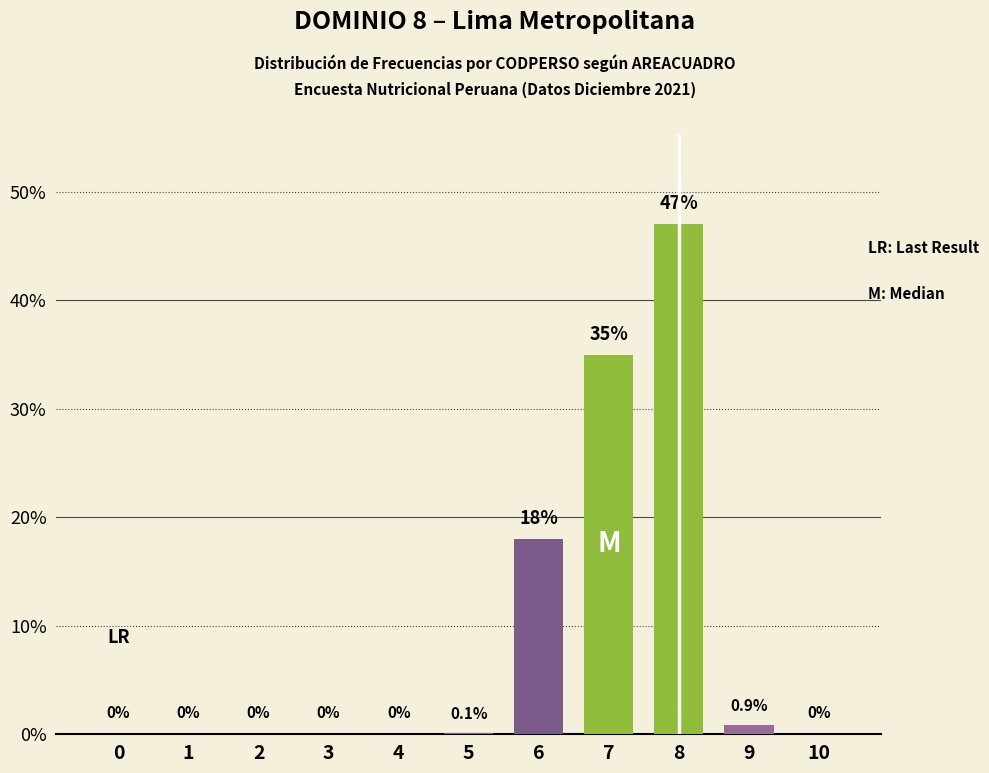

The value at 6 is 29.5. True or false?

False